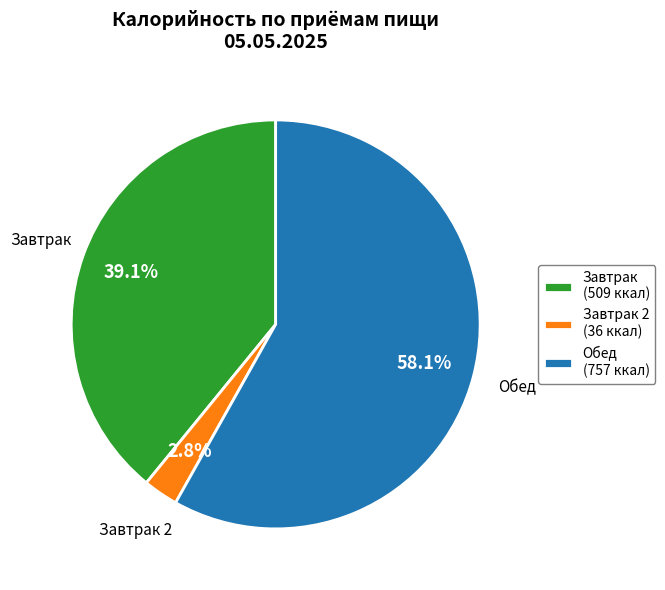

Does any single category account for the majority?

Yes